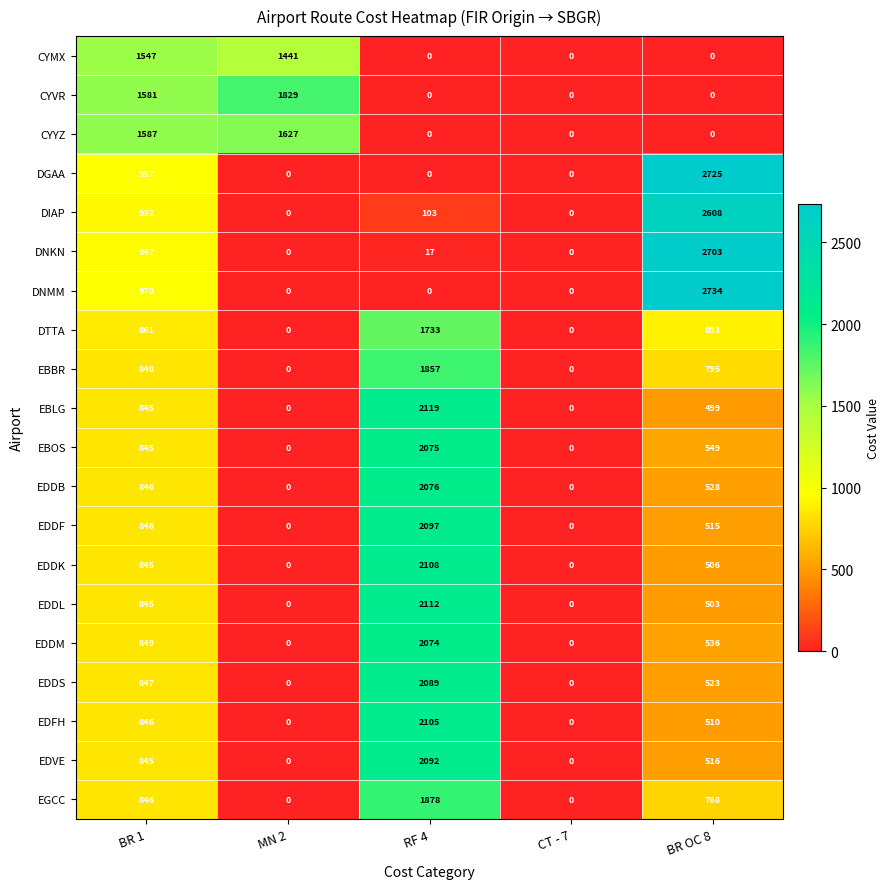

Which series has the widest spread of values?

DNMM